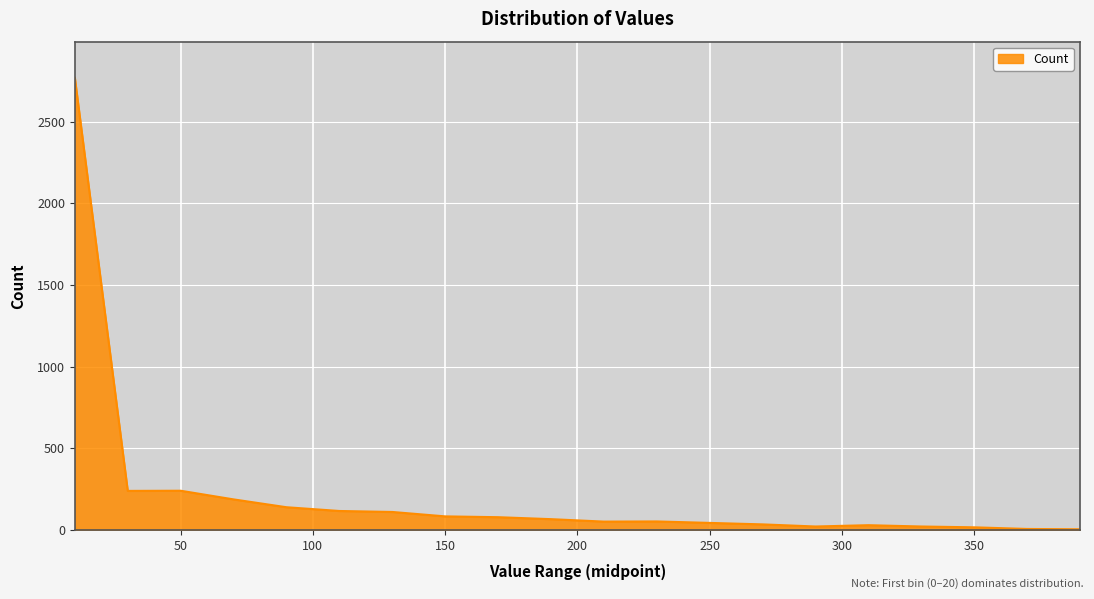

True or false: the data has more than 2 interior local peaks.

True